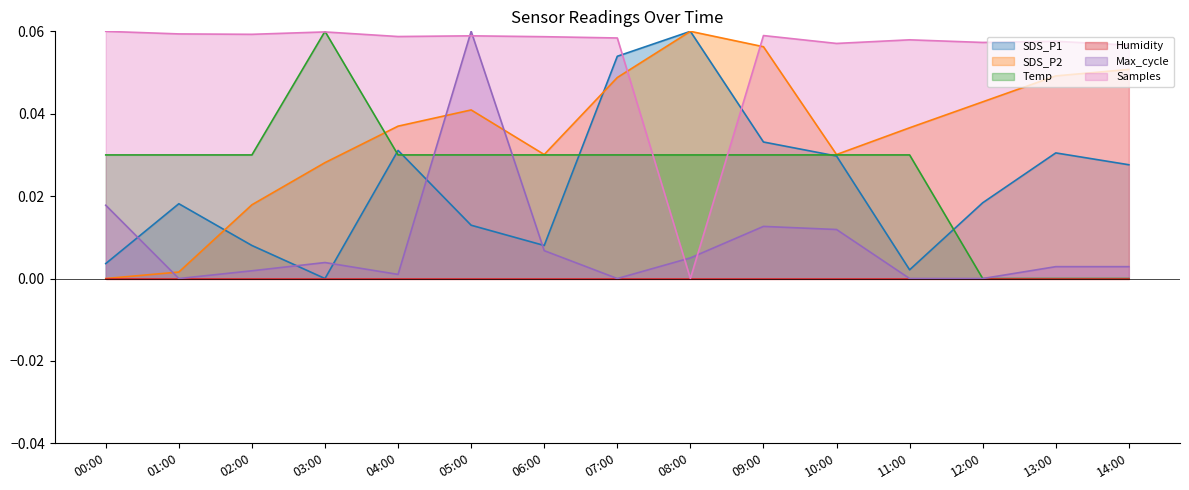

True or false: Max_cycle and SDS_P2 intersect in this chart.

True